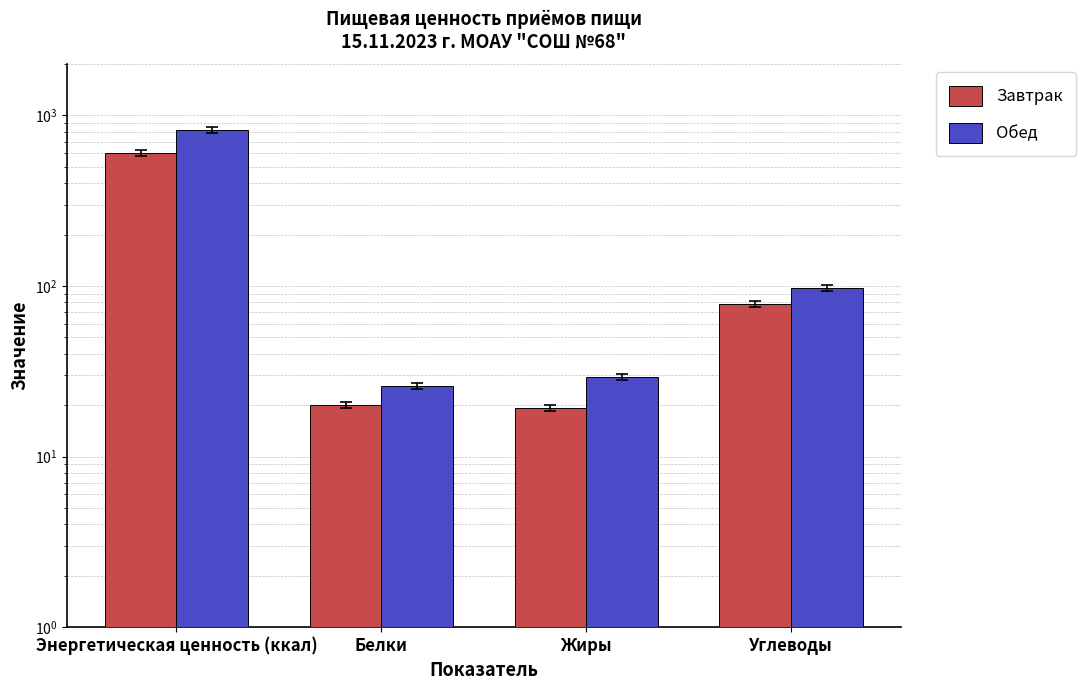

Which series has the largest total across all categories?

Обед